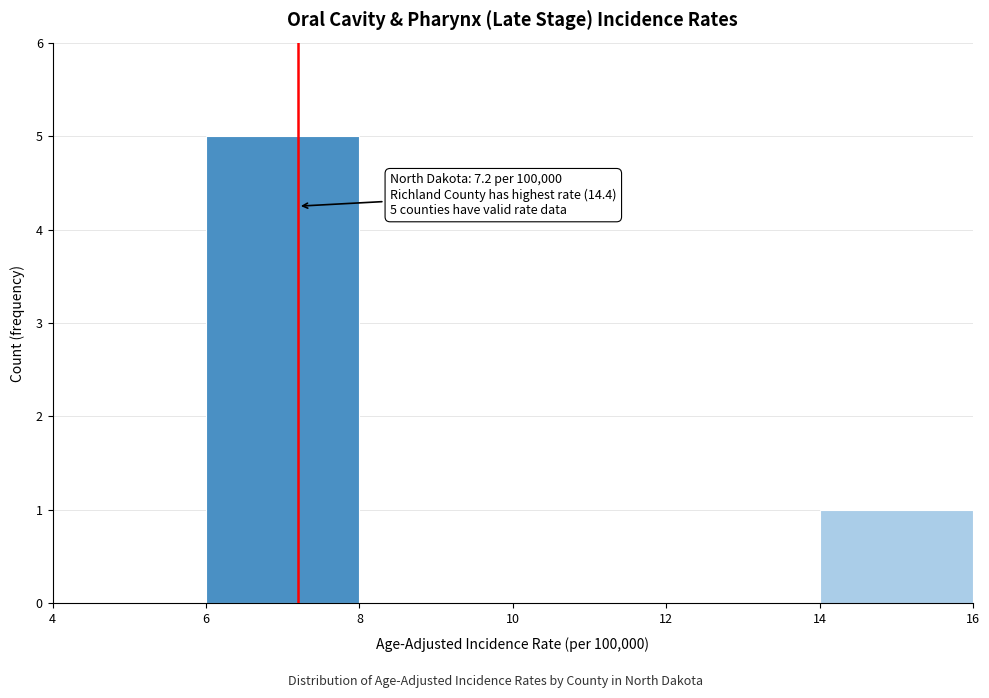

Over which range of the x-axis is the bar tallest?

6 to 8